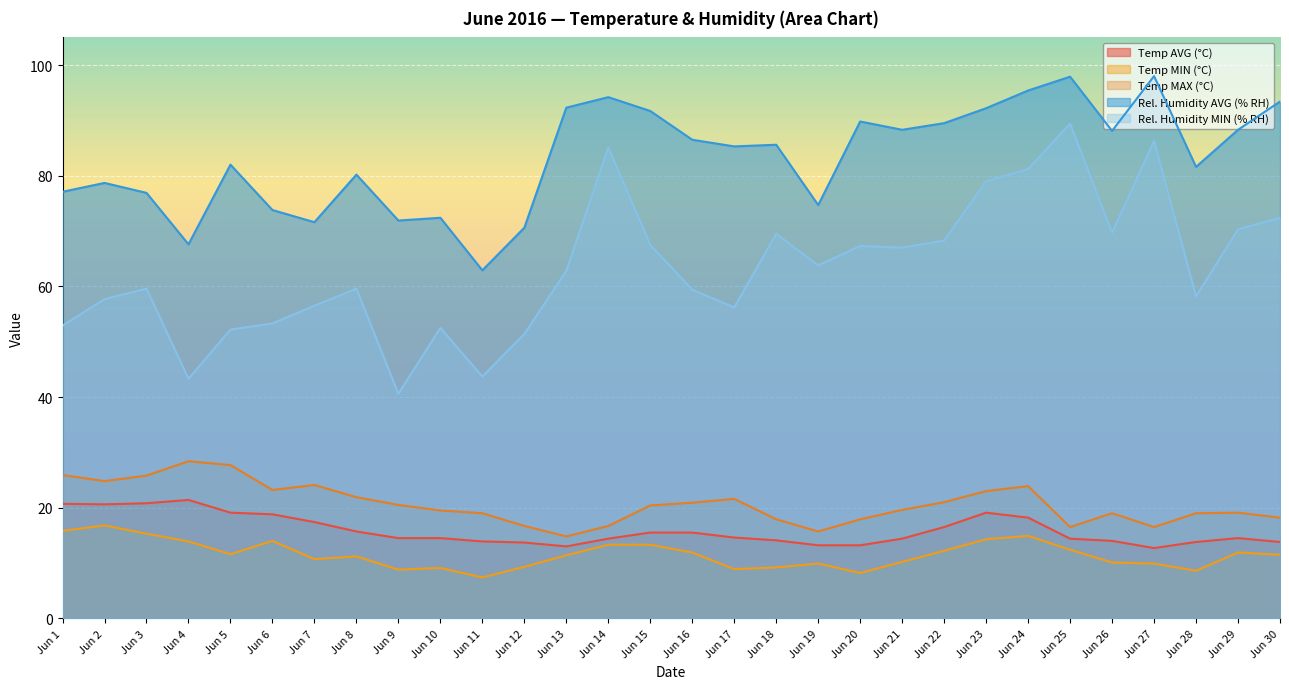

What is the difference between the highest and lowest values at Jun 16?

74.6